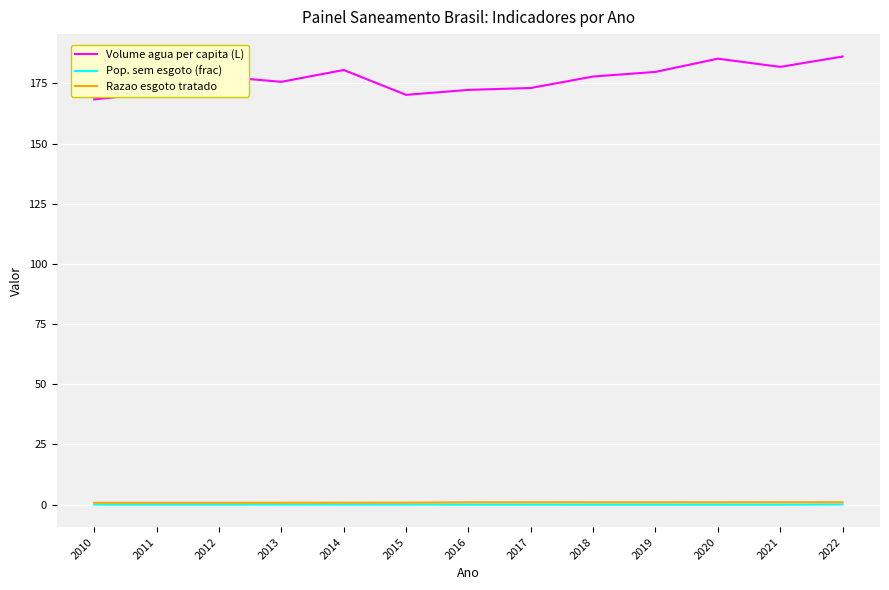

At which label does Volume agua per capita (L) first exceed 177?

2012